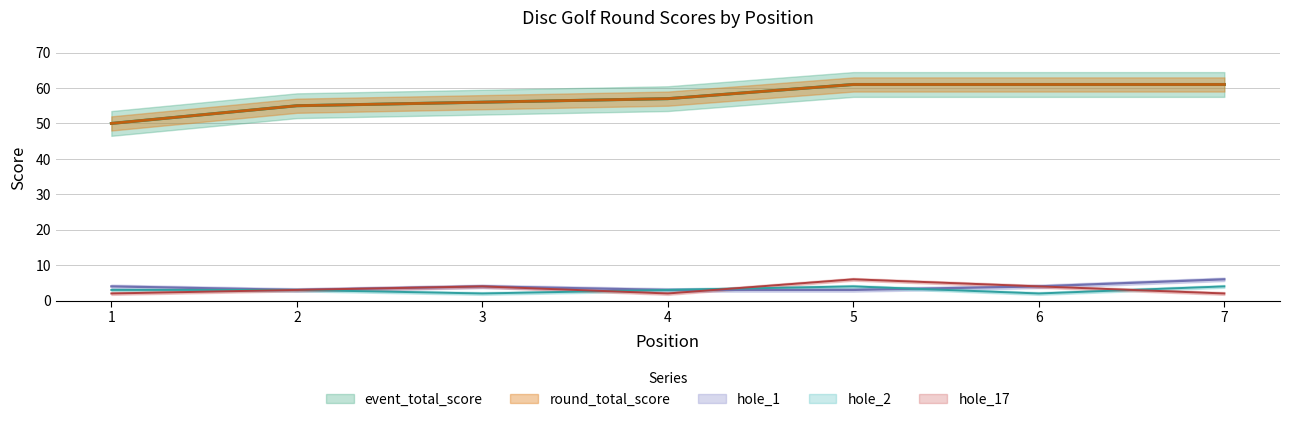

How many values in the hole_17 series are below 3?

3